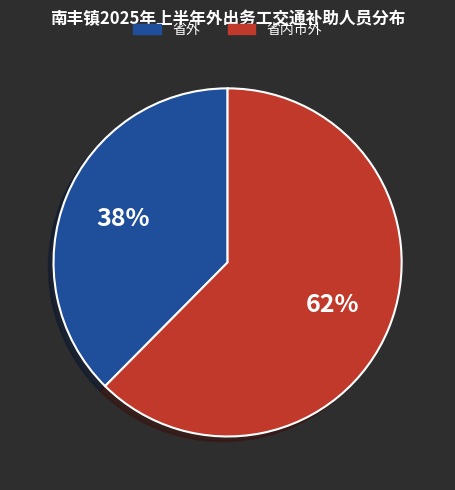

Which slice is the smallest?

省外